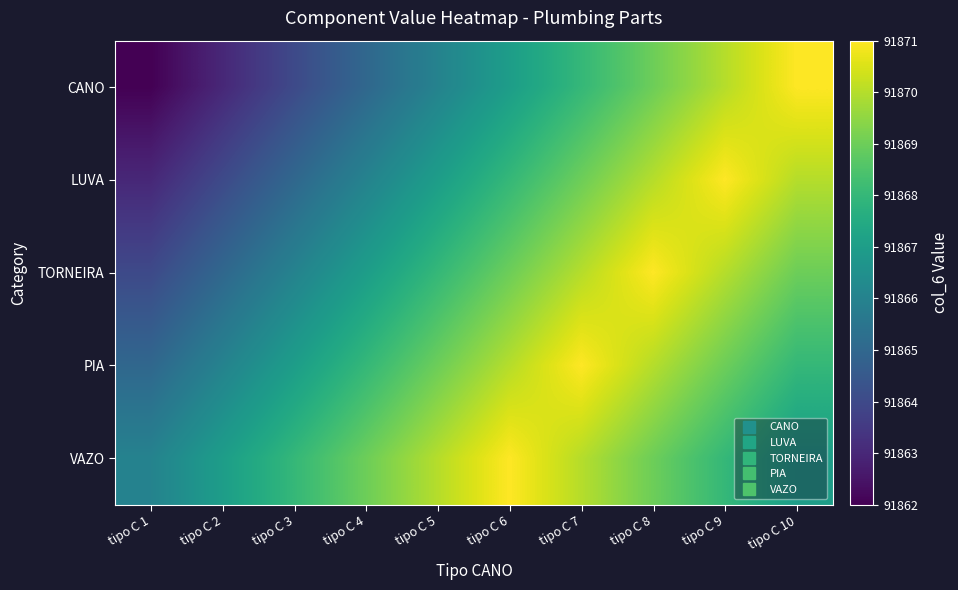

Rank the series at tipo C 8 from highest to lowest value.

TORNEIRA, LUVA, PIA, CANO, VAZO